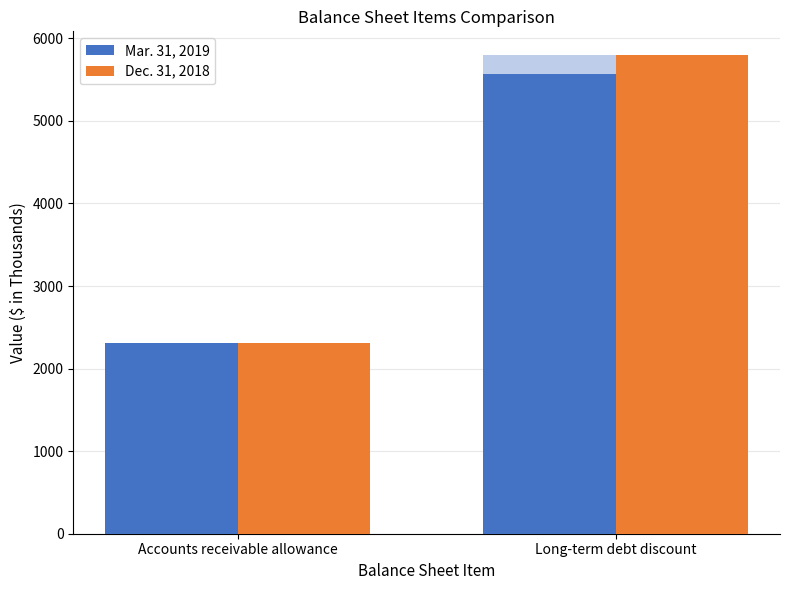

Does the chart contain stacked bars?

No